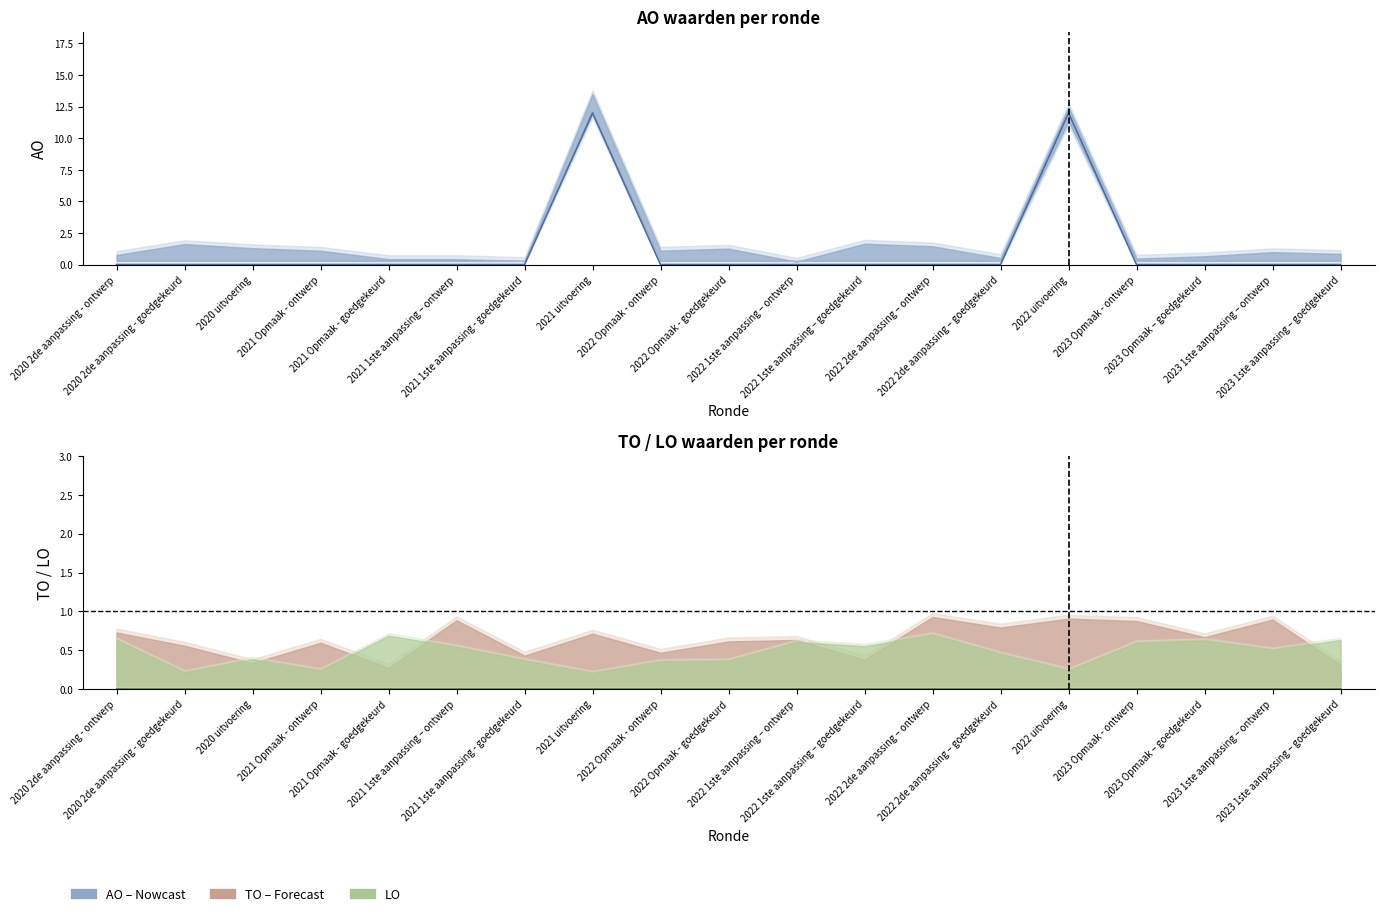

True or false: AO and LO cross at least once.

False